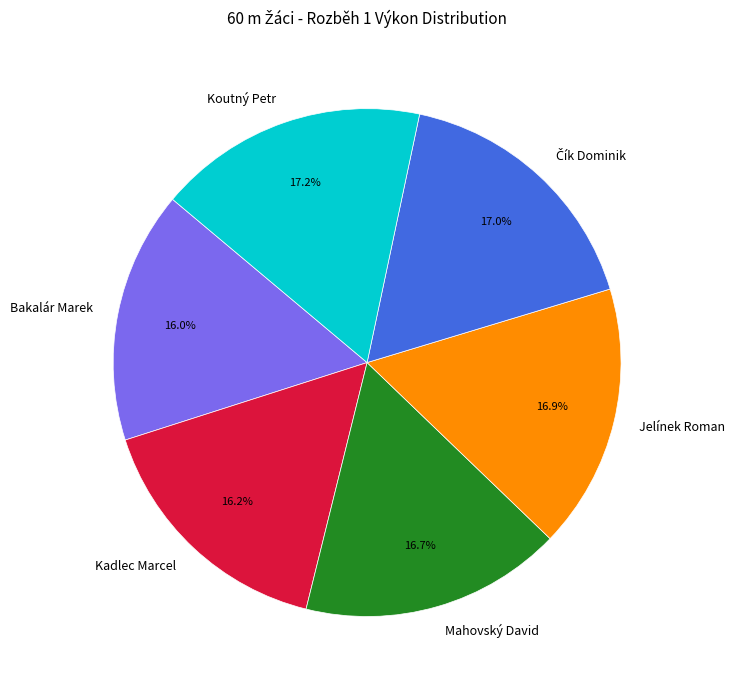

How many segments does this pie chart have?

6